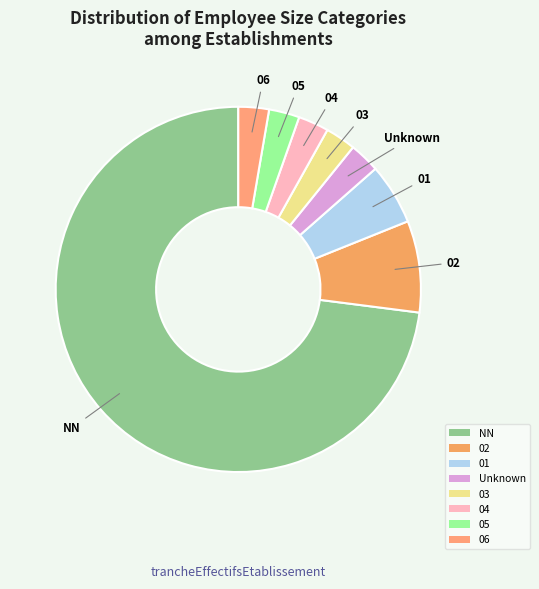

Is it true that 02 is 8% of the pie?

True